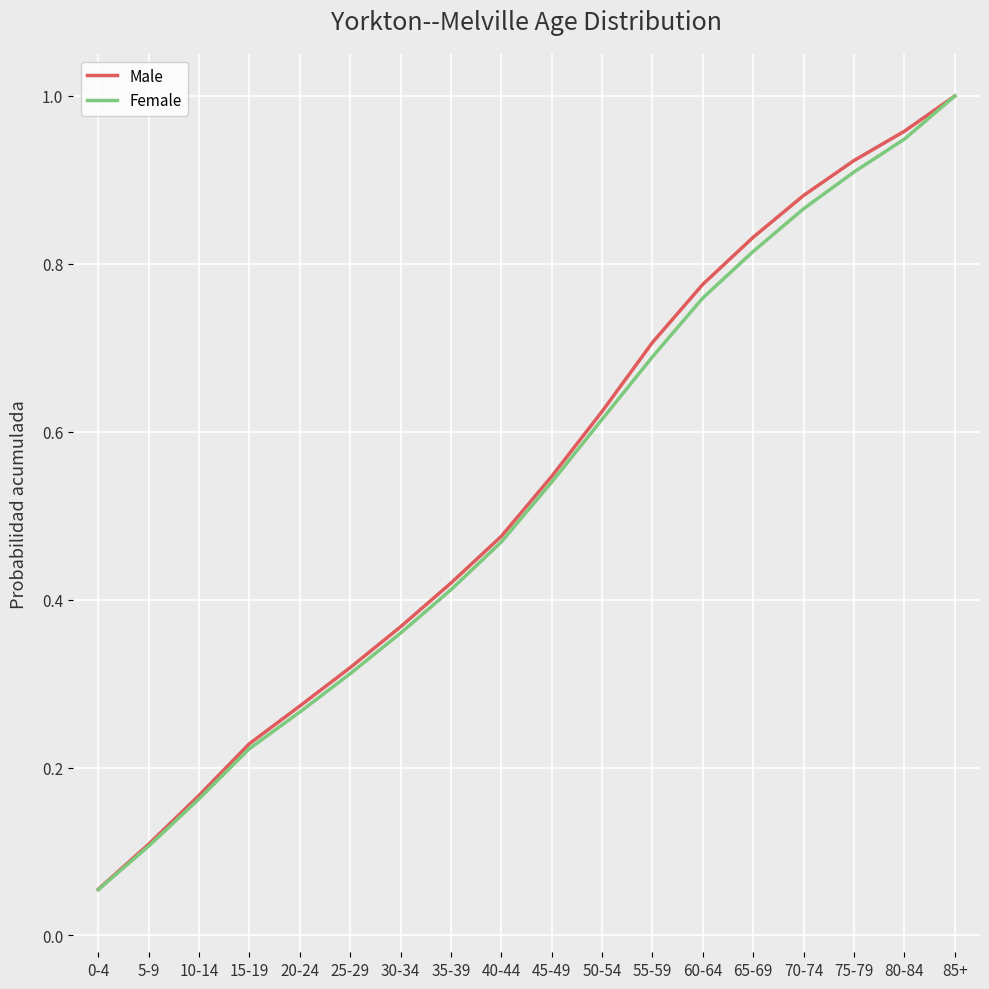

Is the value of Male at 65-69 greater than the value of Female at 35-39?

Yes